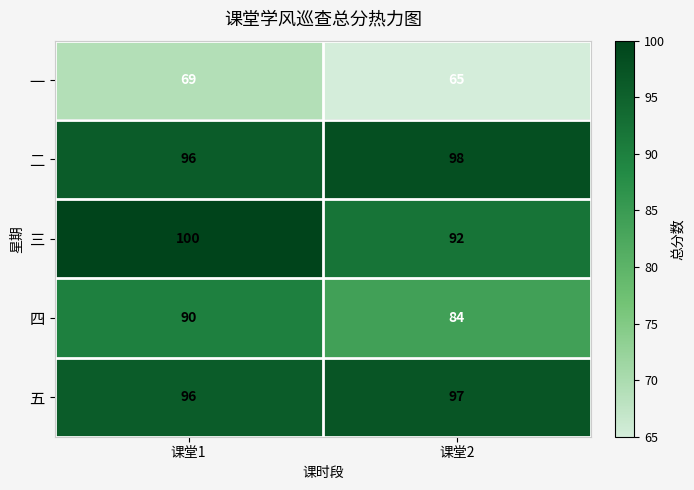

At which category is the sum across all series the highest?

课堂1